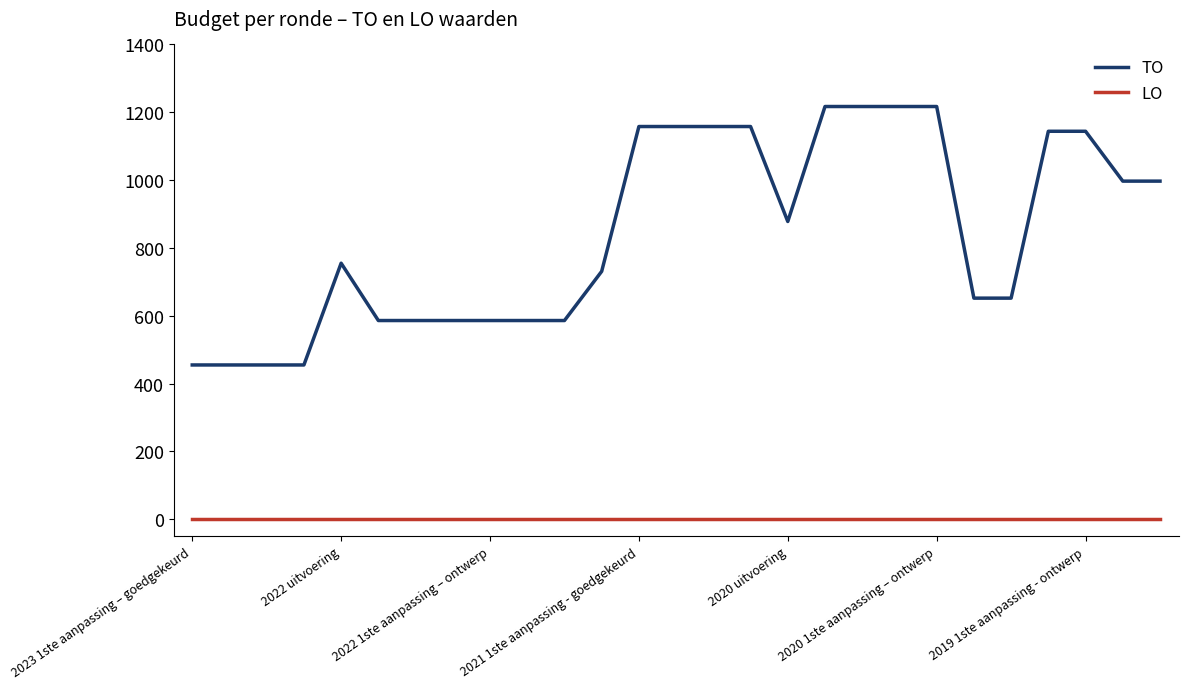

Which series has the largest total across all categories?

TO